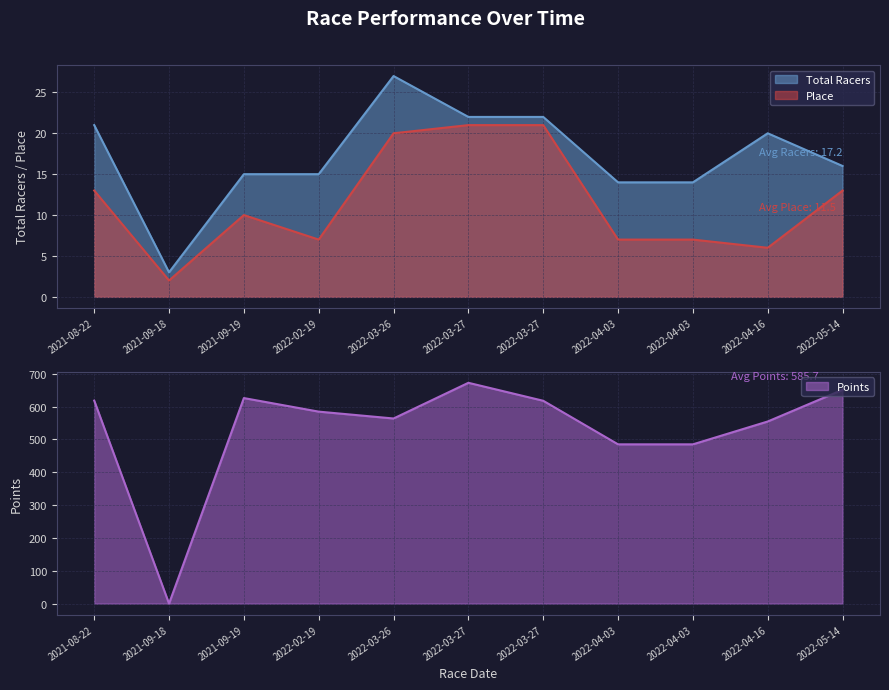

Is it true that Points equals 563.5 at 2022-03-26?

True